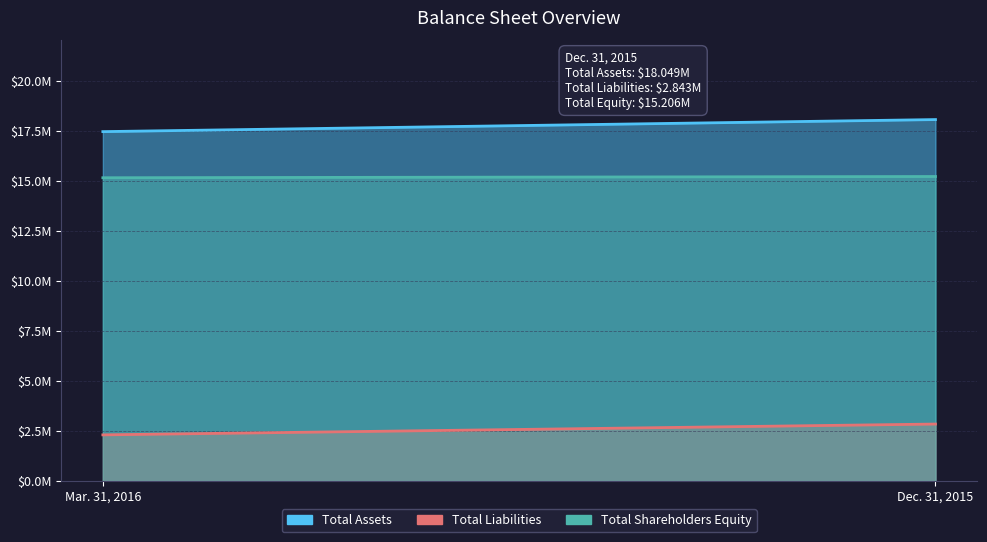

Is it true that Total Shareholders Equity equals 23783418 at Dec. 31, 2015?

False